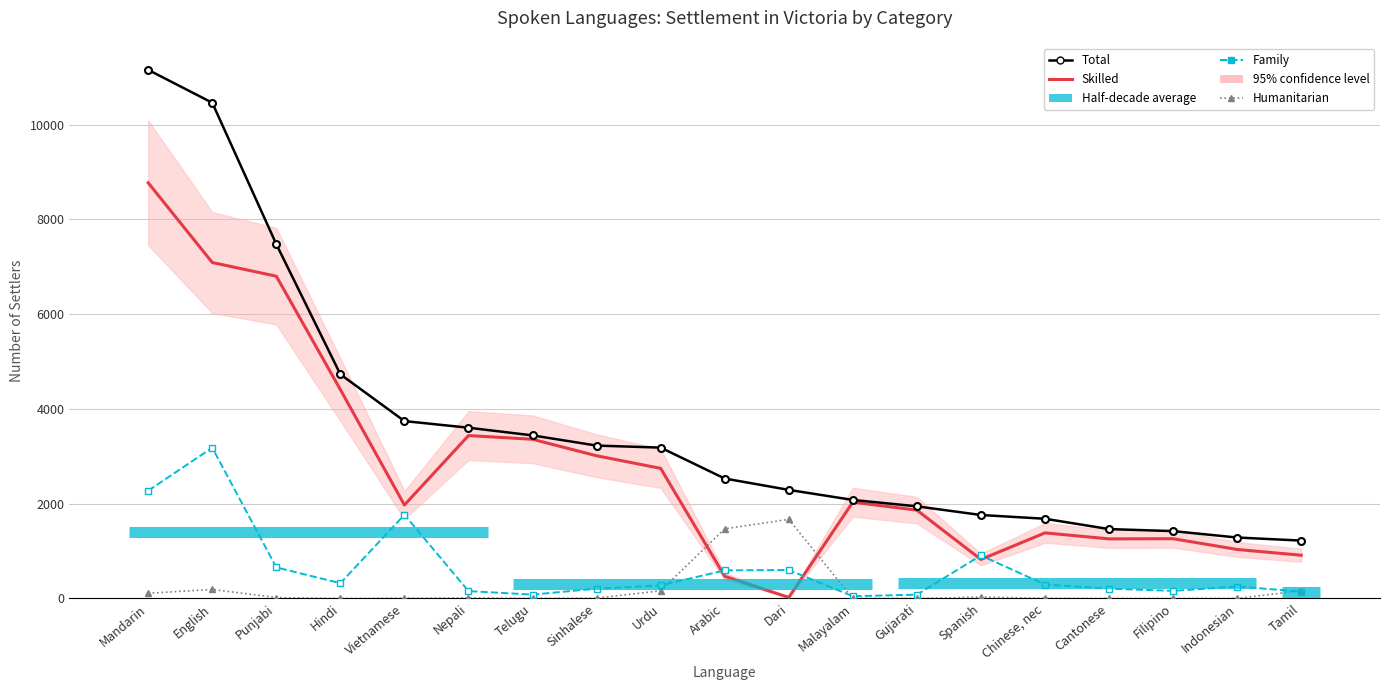

Reading left to right, what are all the values shown in this chart?

Total: Mandarin=11154	English=10460	Punjabi=7475	Hindi=4729	Vietnamese=3743	Nepali=3603	Telugu=3441	Sinhalese=3226	Urdu=3183	Arabic=2531	Dari=2291	Malayalam=2079	Gujarati=1944	Spanish=1761	Chinese, nec=1682	Cantonese=1464	Filipino=1421	Indonesian=1286	Tamil=1221
Skilled: Mandarin=8771	English=7089	Punjabi=6800	Hindi=4407	Vietnamese=1972	Nepali=3437	Telugu=3359	Sinhalese=3011	Urdu=2745	Arabic=468	Dari=22	Malayalam=2032	Gujarati=1864	Spanish=823	Chinese, nec=1384	Cantonese=1257	Filipino=1261	Indonesian=1034	Tamil=912
Family: Mandarin=2274	English=3181	Punjabi=655	Hindi=322	Vietnamese=1766	Nepali=155	Telugu=82	Sinhalese=207	Urdu=276	Arabic=593	Dari=600	Malayalam=47	Gujarati=80	Spanish=908	Chinese, nec=293	Cantonese=207	Filipino=160	Indonesian=252	Tamil=145
Humanitarian: Mandarin=109	English=190	Punjabi=20	Hindi=0	Vietnamese=5	Nepali=11	Telugu=0	Sinhalese=8	Urdu=162	Arabic=1470	Dari=1669	Malayalam=0	Gujarati=0	Spanish=30	Chinese, nec=5	Cantonese=0	Filipino=0	Indonesian=0	Tamil=164